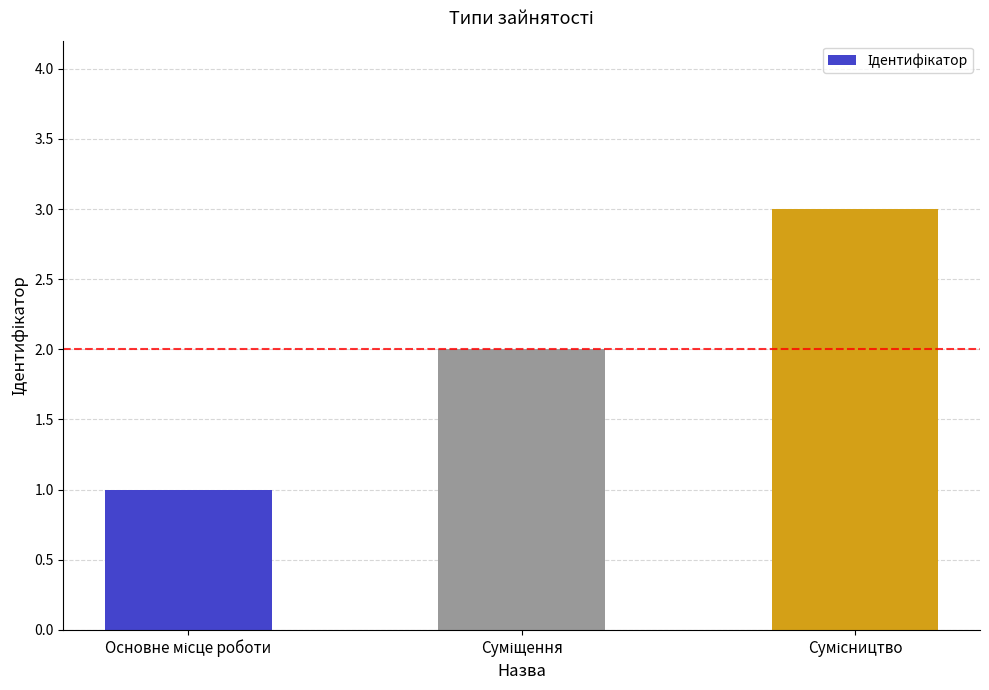

What is the sum of all values?

6